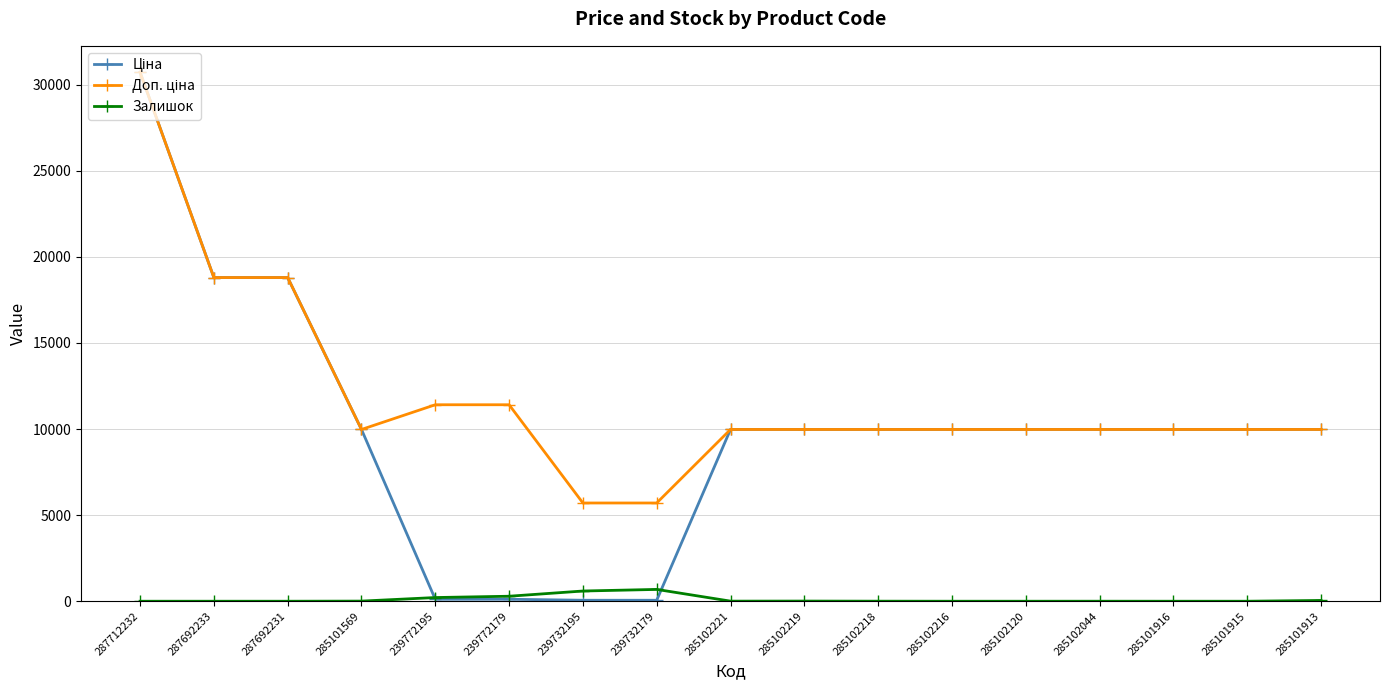

What is the maximum value shown in the chart?

30717.1